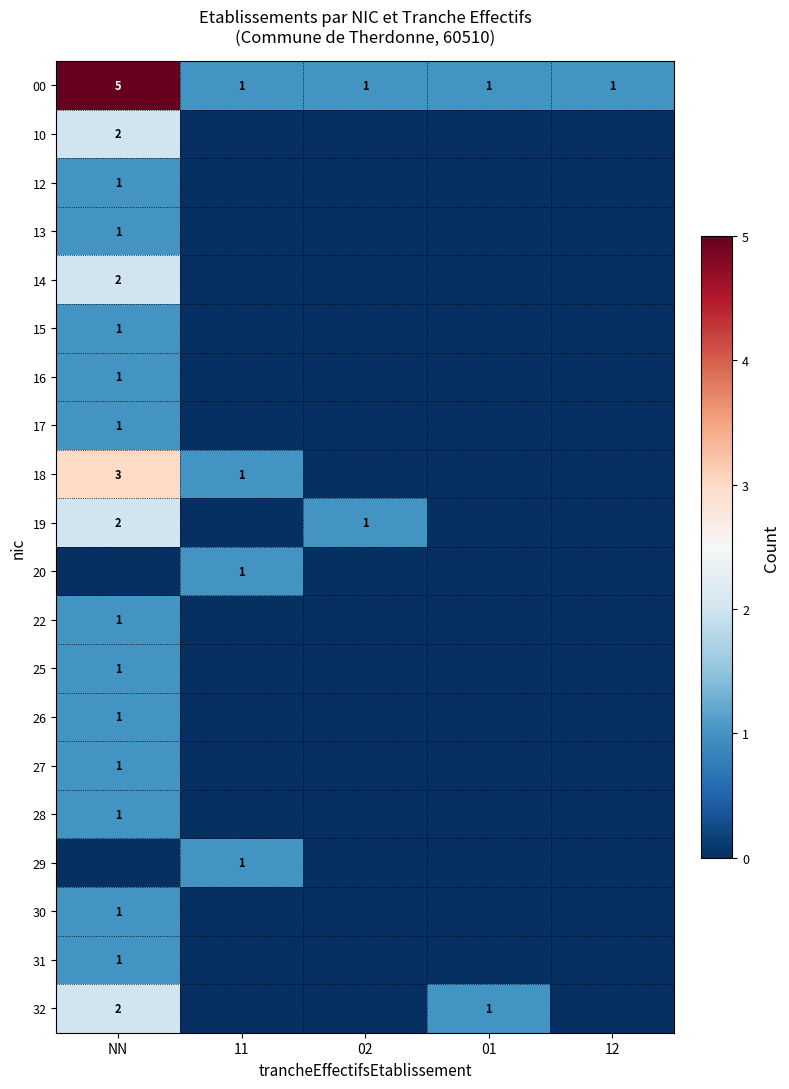

Is it true that 14 equals 1 at NN?

False